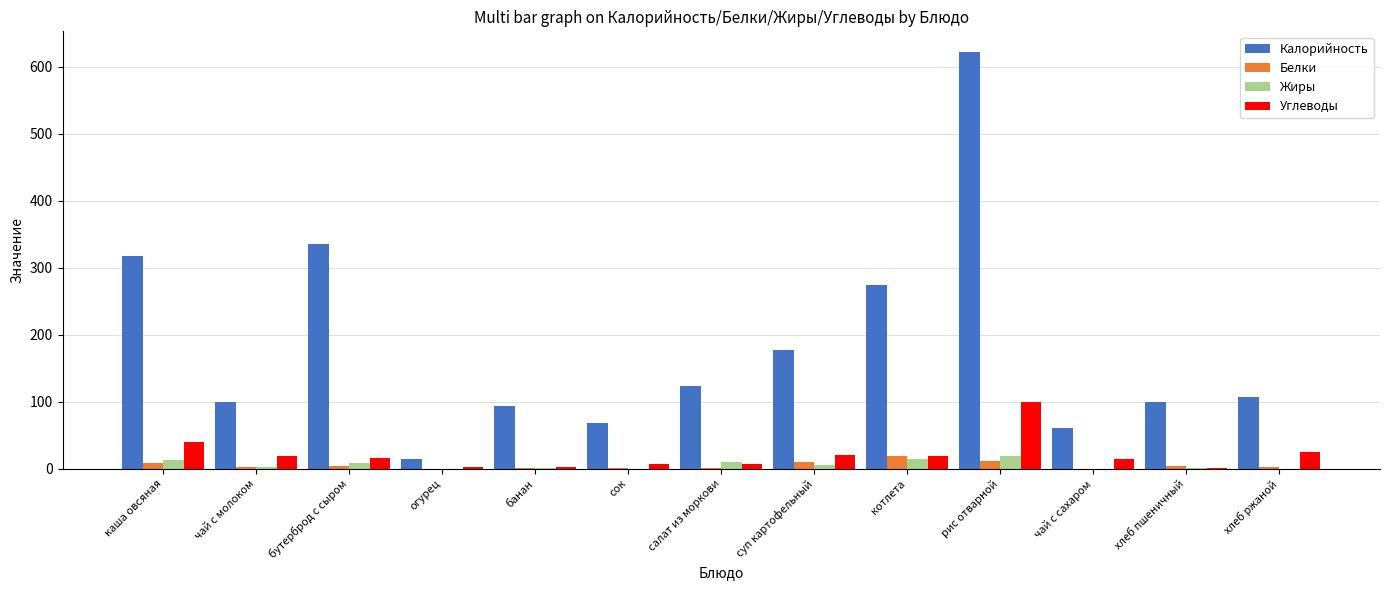

The Белки series shows 12.0 at рис отварной. True or false?

True